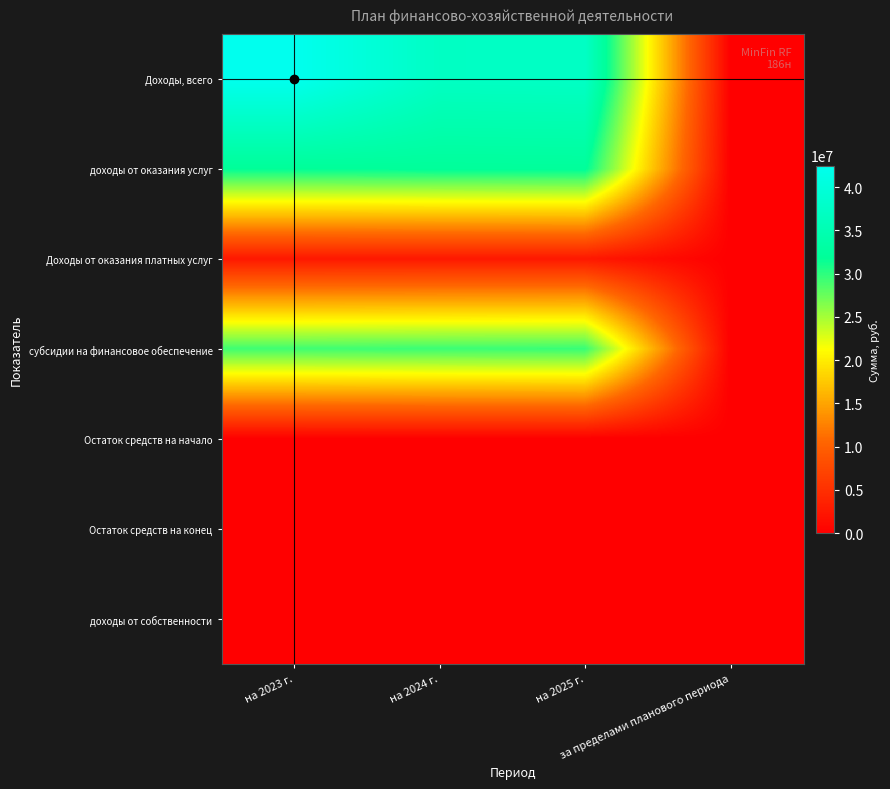

Reading right to left, extract all data points from this chart.

Доходы, всего: за пределами планового периода=0	на 2025 г.=37324800	на 2024 г.=37143000	на 2023 г.=42488100
доходы от оказания услуг: за пределами планового периода=0	на 2025 г.=32121200	на 2024 г.=32000700	на 2023 г.=31794300
Доходы от оказания платных услуг: за пределами планового периода=0	на 2025 г.=2600000	на 2024 г.=2600000	на 2023 г.=2600000
субсидии на финансовое обеспечение: за пределами планового периода=0	на 2025 г.=29521200	на 2024 г.=29400700	на 2023 г.=29194300
Остаток средств на начало: за пределами планового периода=0	на 2025 г.=0	на 2024 г.=0	на 2023 г.=0
Остаток средств на конец: за пределами планового периода=0	на 2025 г.=0	на 2024 г.=0	на 2023 г.=0
доходы от собственности: за пределами планового периода=0	на 2025 г.=0	на 2024 г.=0	на 2023 г.=0